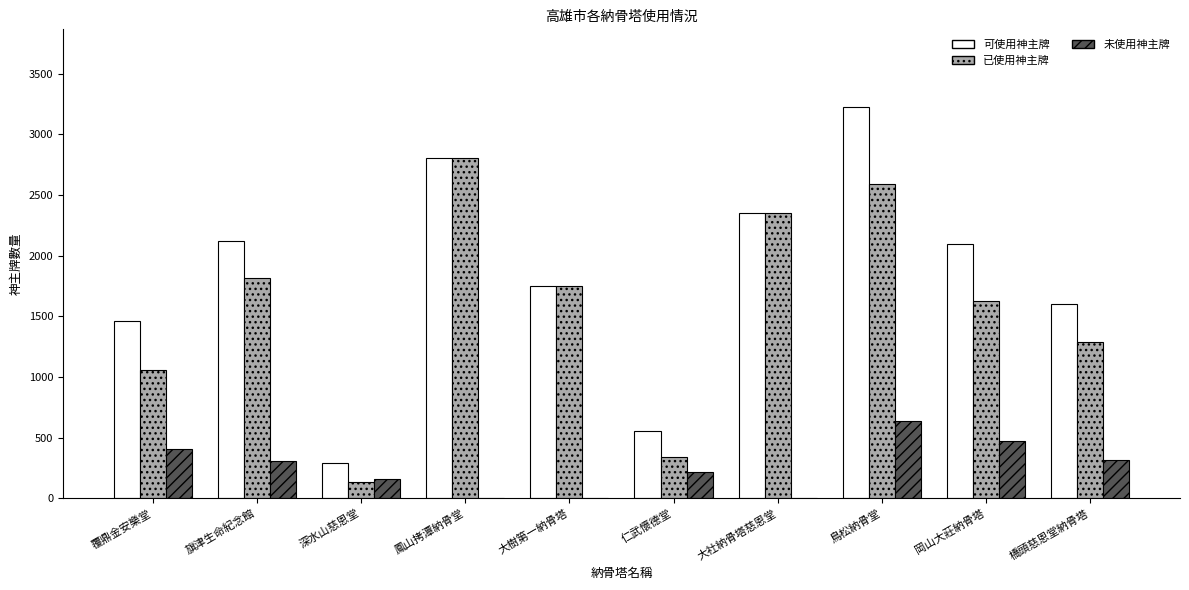

Are the bars grouped side by side (vs. stacked)?

Yes